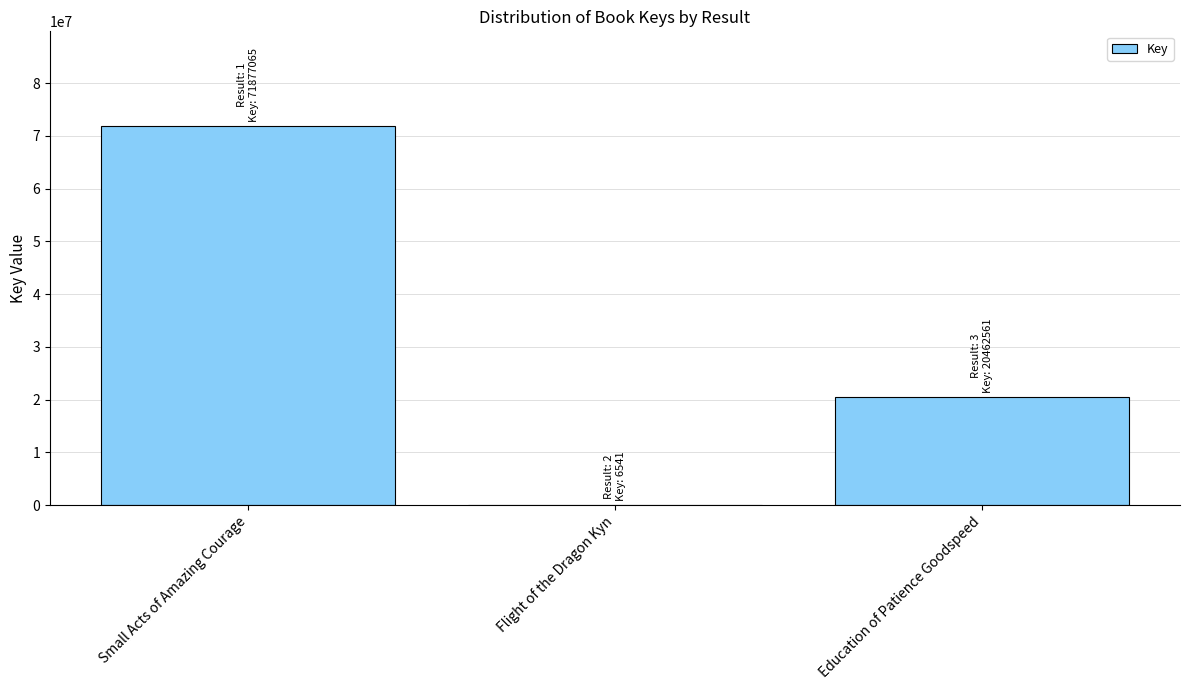

True or false: the data shows 7014347 at Education of Patience Goodspeed.

False